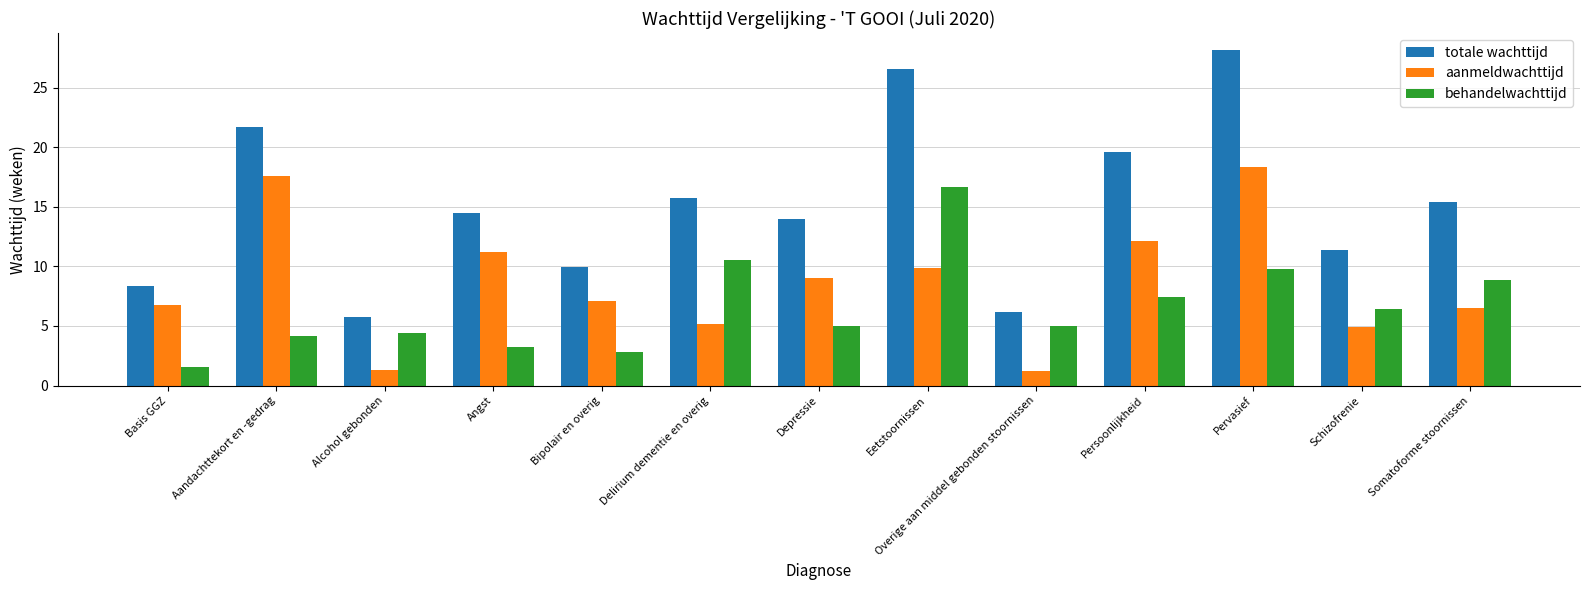

Count the number of data series in this chart.

3